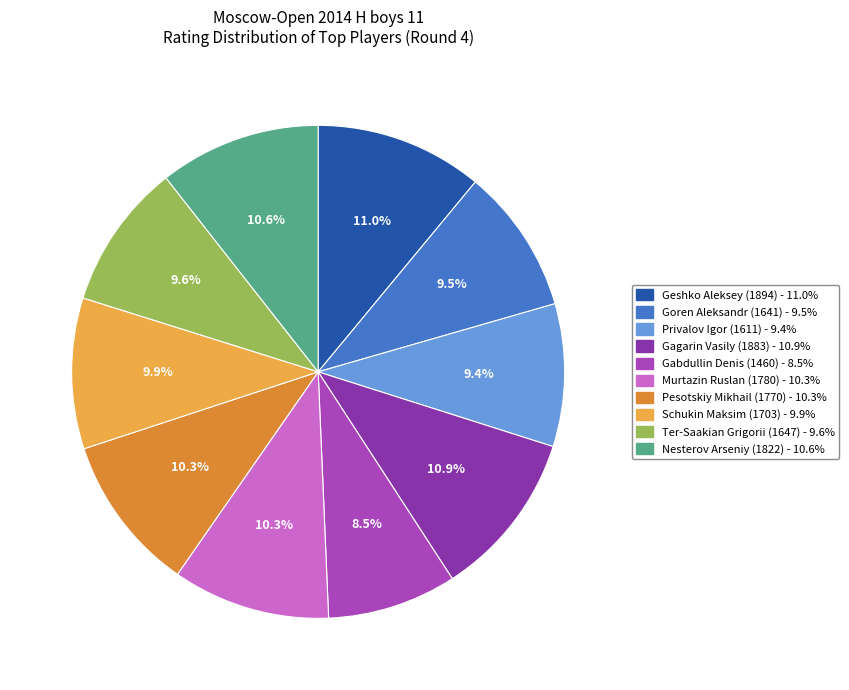

Is there a majority slice in this chart?

No